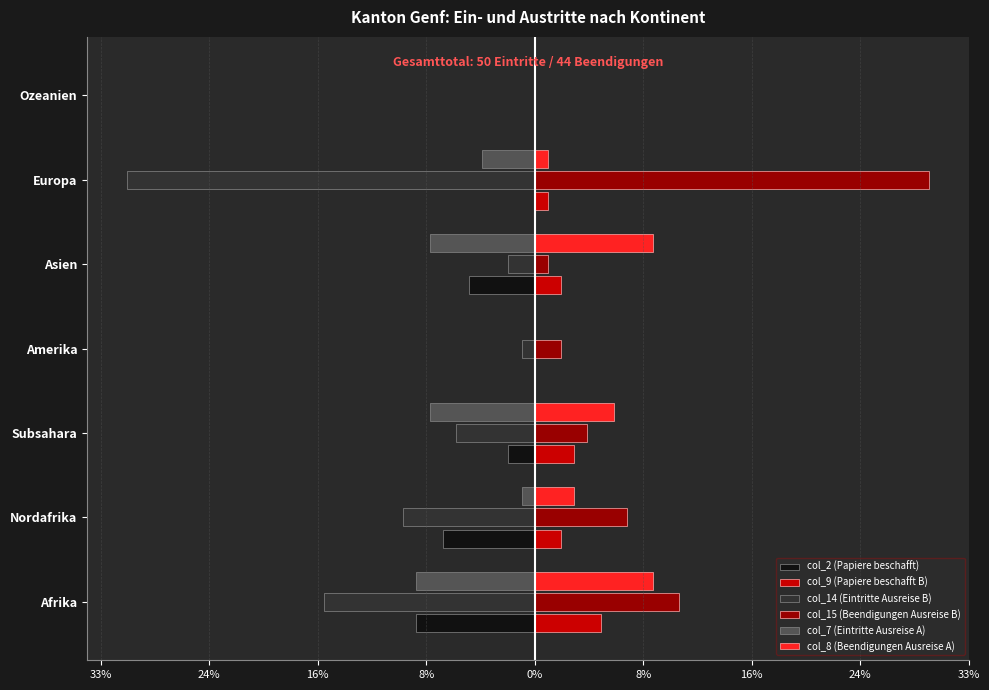

What are all the series names shown in the legend?

col_2 (Papiere beschafft), col_9 (Papiere beschafft B), col_14 (Eintritte Ausreise B), col_15 (Beendigungen Ausreise B), col_7 (Eintritte Ausreise A), col_8 (Beendigungen Ausreise A)